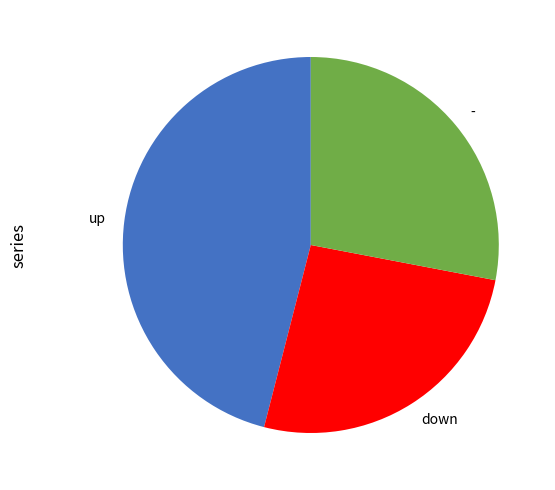

Rank the categories by value from lowest to highest.

down, -, up